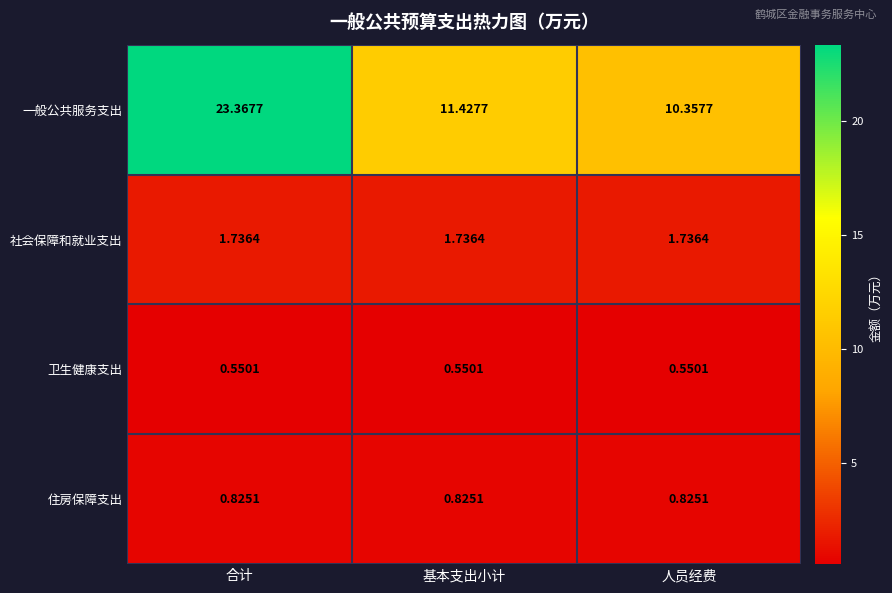

Which series changed the most between 合计 and 基本支出小计?

一般公共服务支出